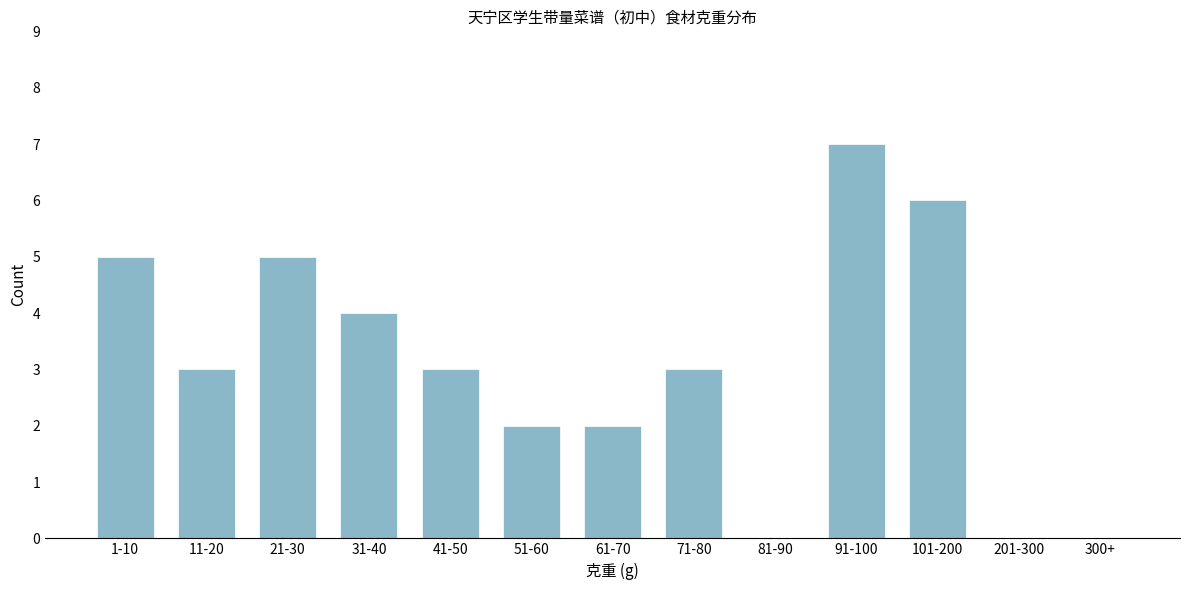

Reading left to right, list all the values displayed in this chart.

1-10=5	11-20=3	21-30=5	31-40=4	41-50=3	51-60=2	61-70=2	71-80=3	81-90=0	91-100=7	101-200=6	201-300=0	300+=0